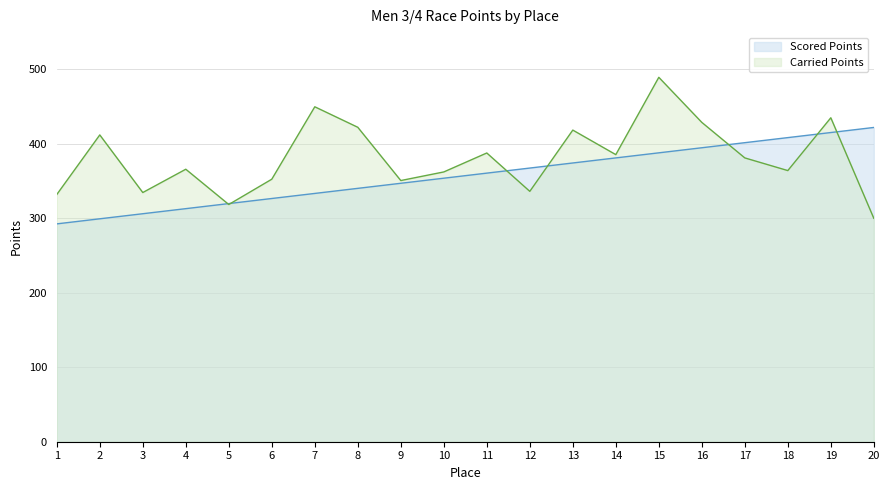

True or false: Carried Points has a value of 661.3 at 14.

False